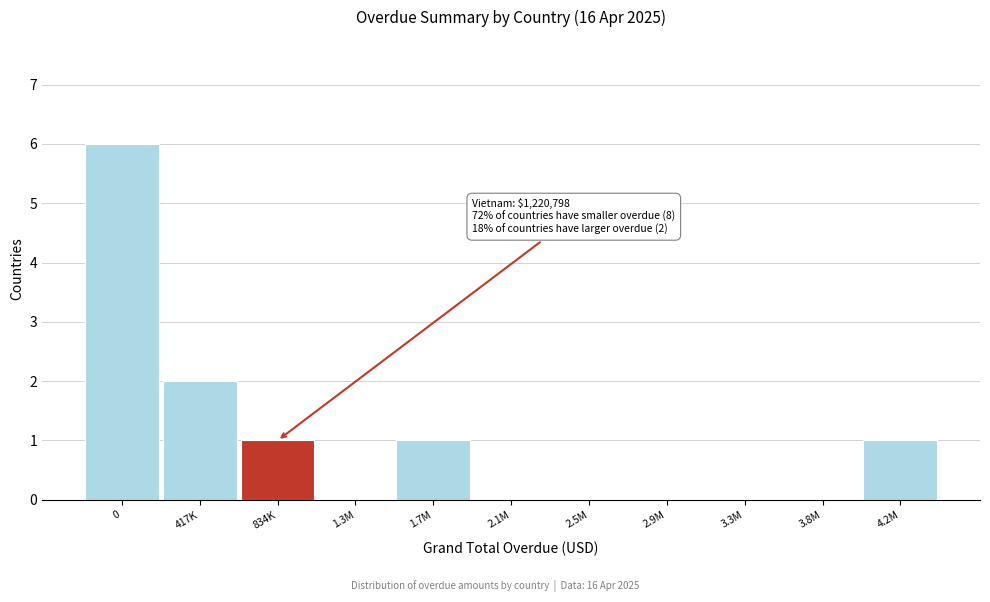

Reading right to left, list all the values displayed in this chart.

4.2M=1	3.8M=0	3.3M=0	2.9M=0	2.5M=0	2.1M=0	1.7M=1	1.3M=0	834K=1	417K=2	0=6